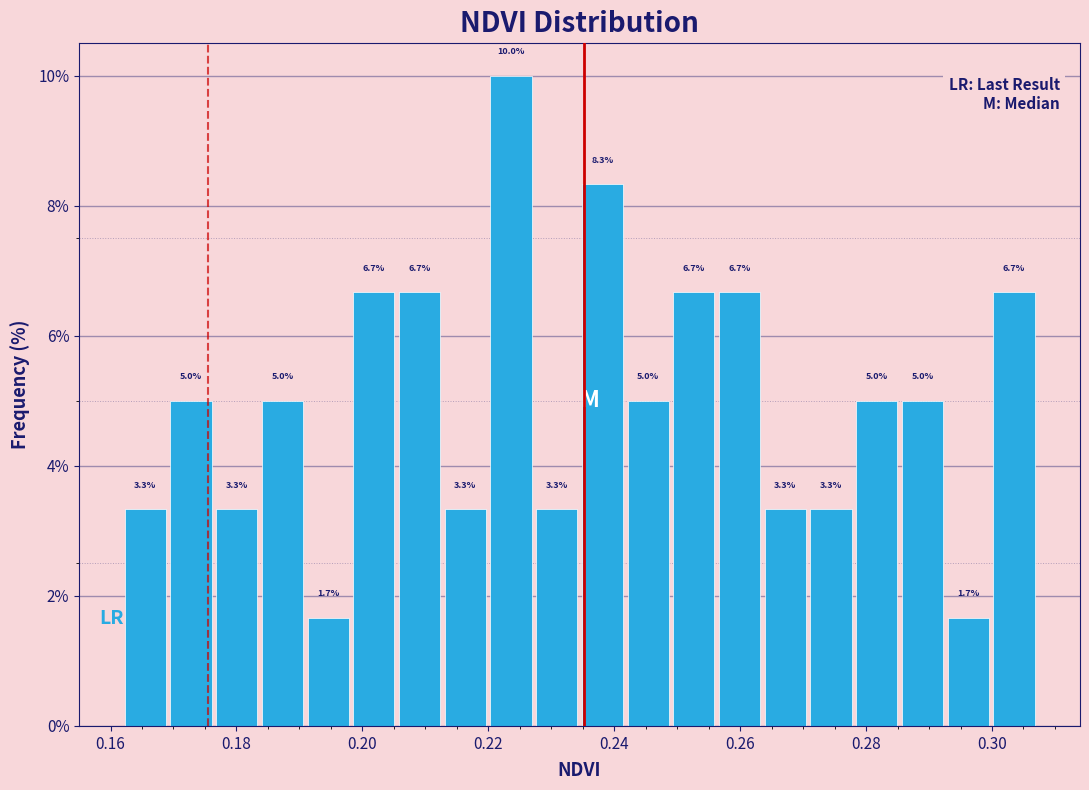

Read against the x-axis, roughly where is the centre of the tallest bar?

0.224